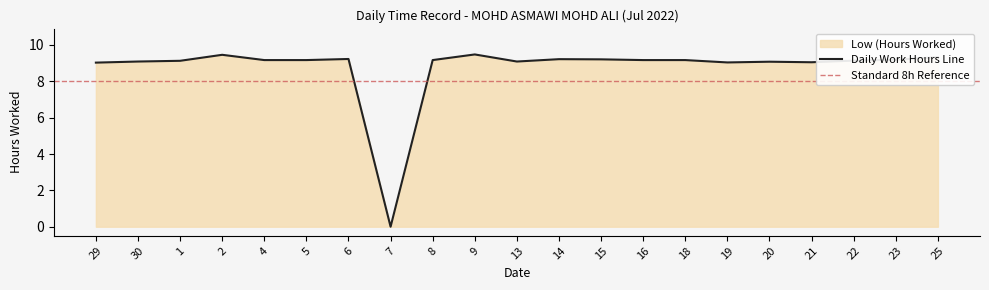

What is the label of the 21st point from the right?

29